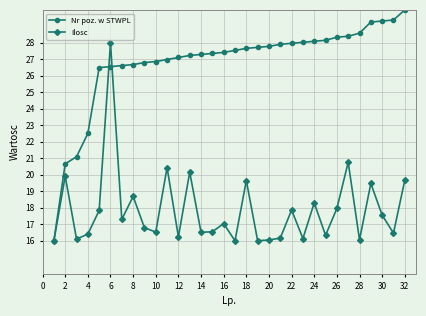

Rank the series by their maximum value, from lowest to highest.

Ilosc, Nr poz. w STWPL